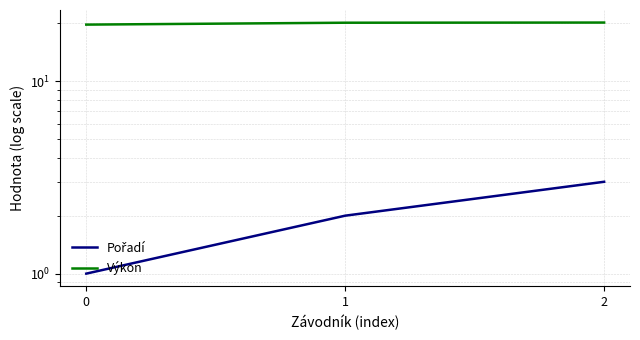

What is the sum of the Výkon values at 0 and 2?

39.8